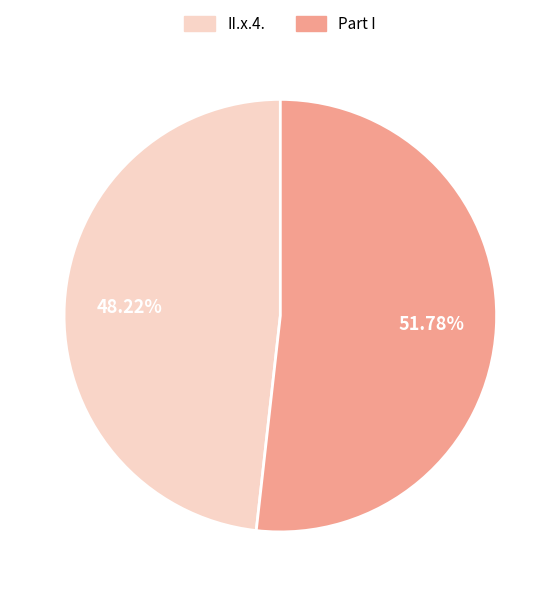

Which slice is the smallest?

II.x.4.